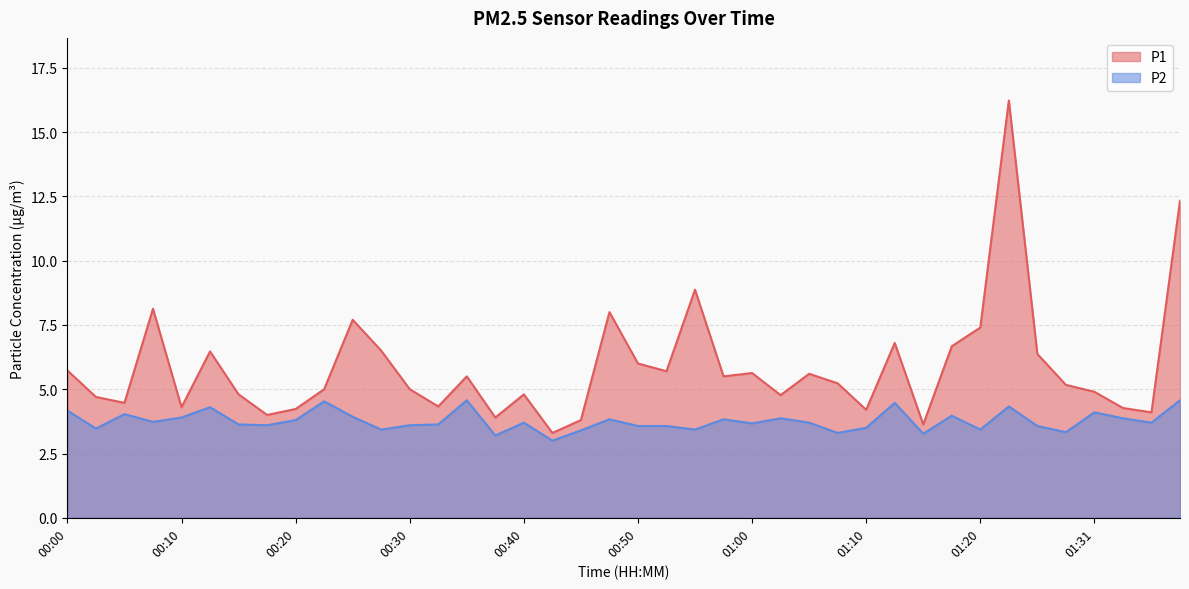

What is the smallest value displayed?

3.0